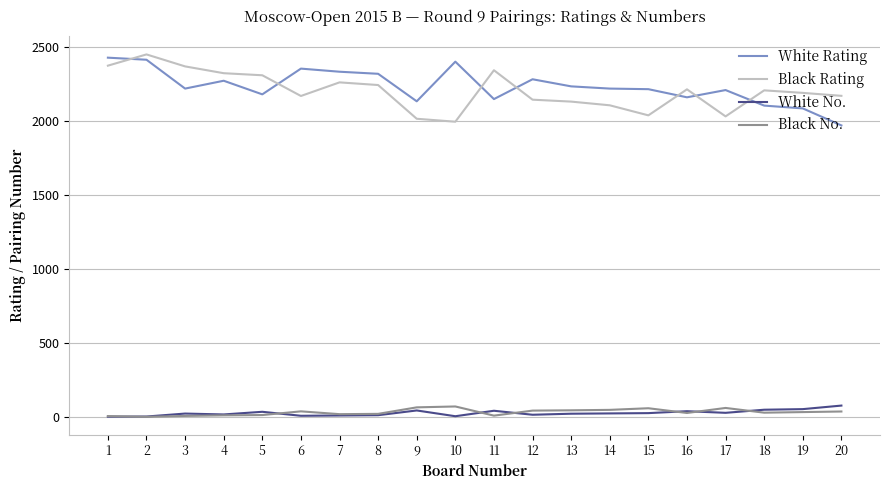

The value of White Rating at 15 is 2216. True or false?

True